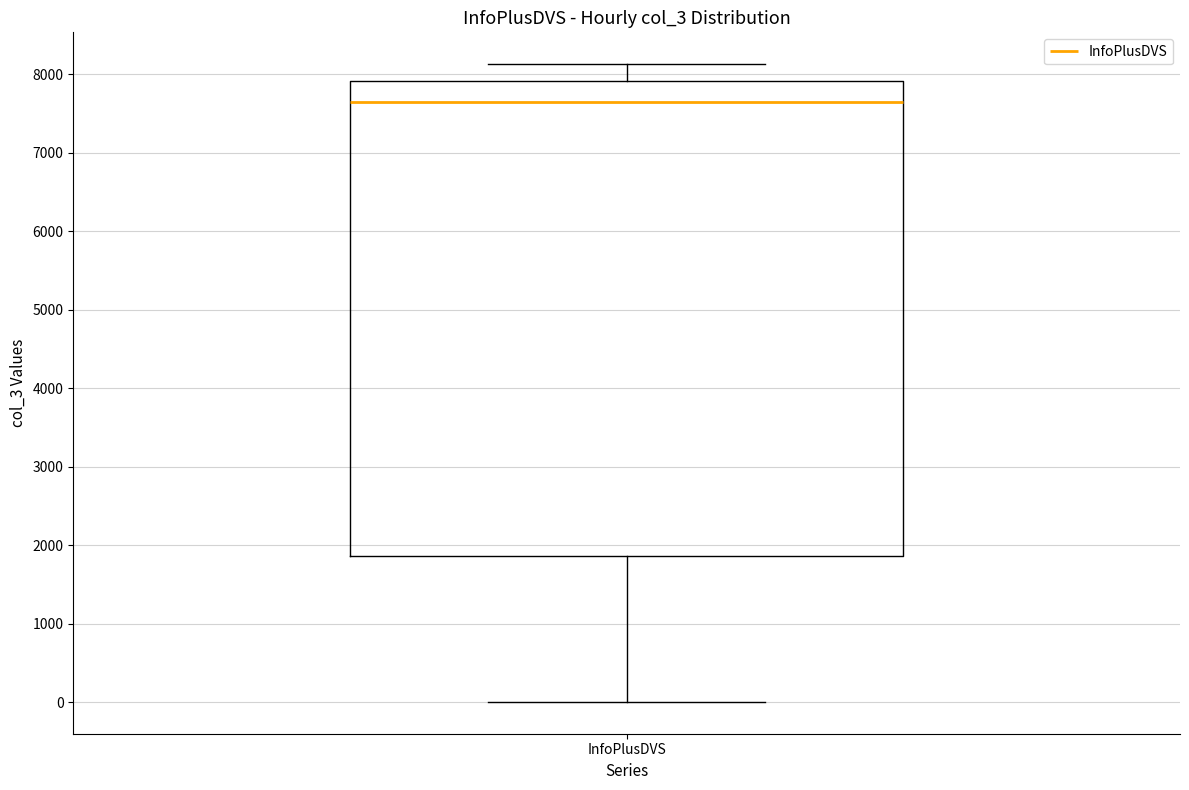

Transcribe this box plot: give where the median line is, the range the box spans, and where the two whiskers end, as read against the y-axis. The values are not printed on the chart, so give them approximately, as read against the axis.

median 7600, box 1900 to 7900, whiskers 0 to 8100